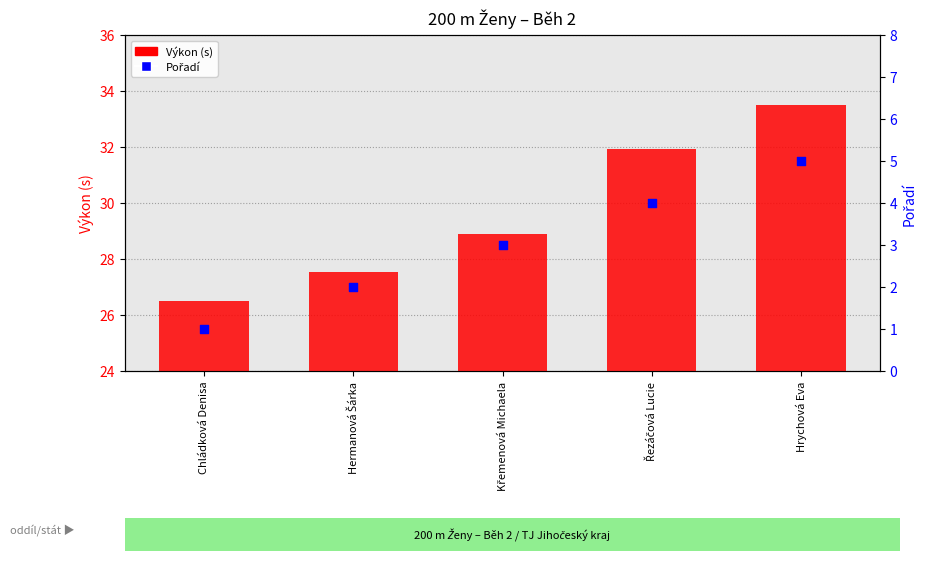

What are all the series names shown in the legend?

Výkon (s), Pořadí